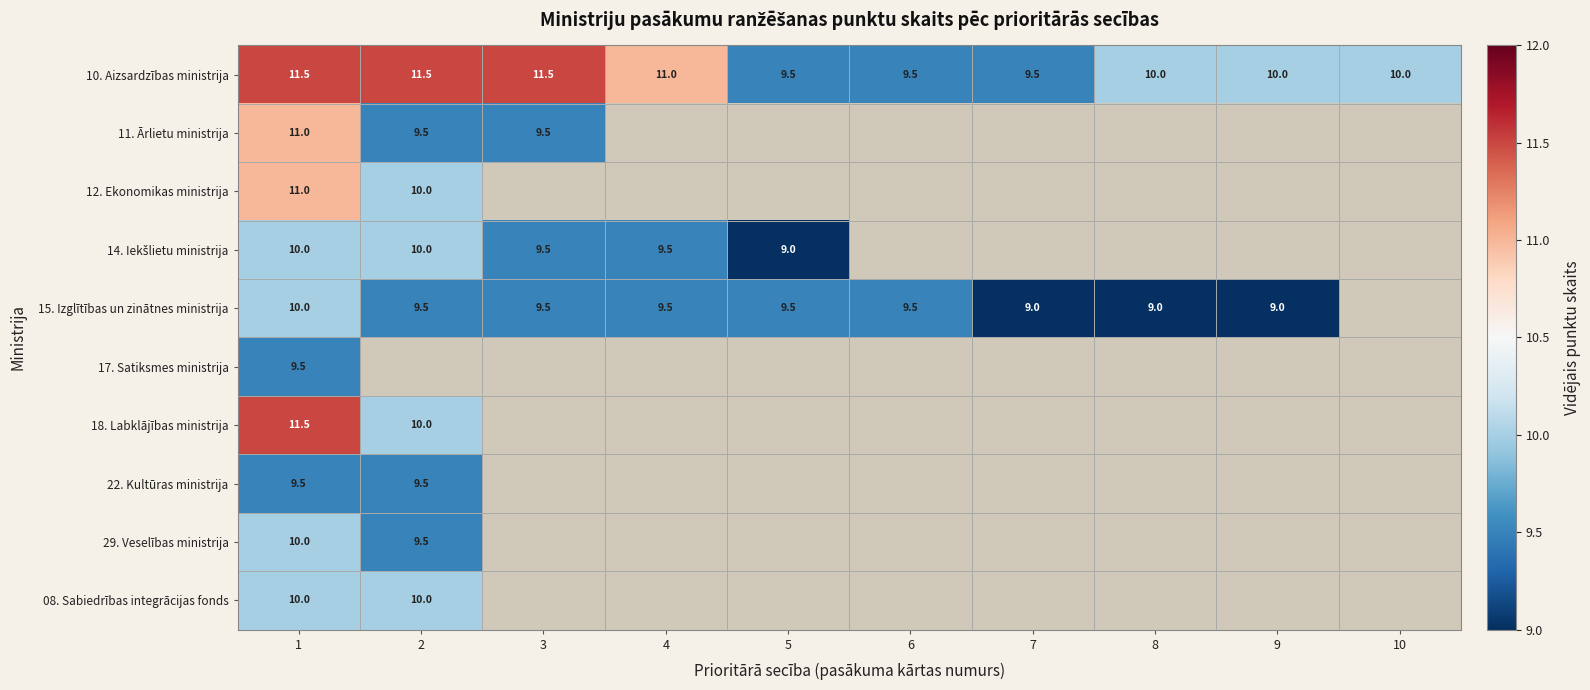

The value of 15. Izglītības un zinātnes ministrija at 1 is 16.4. True or false?

False